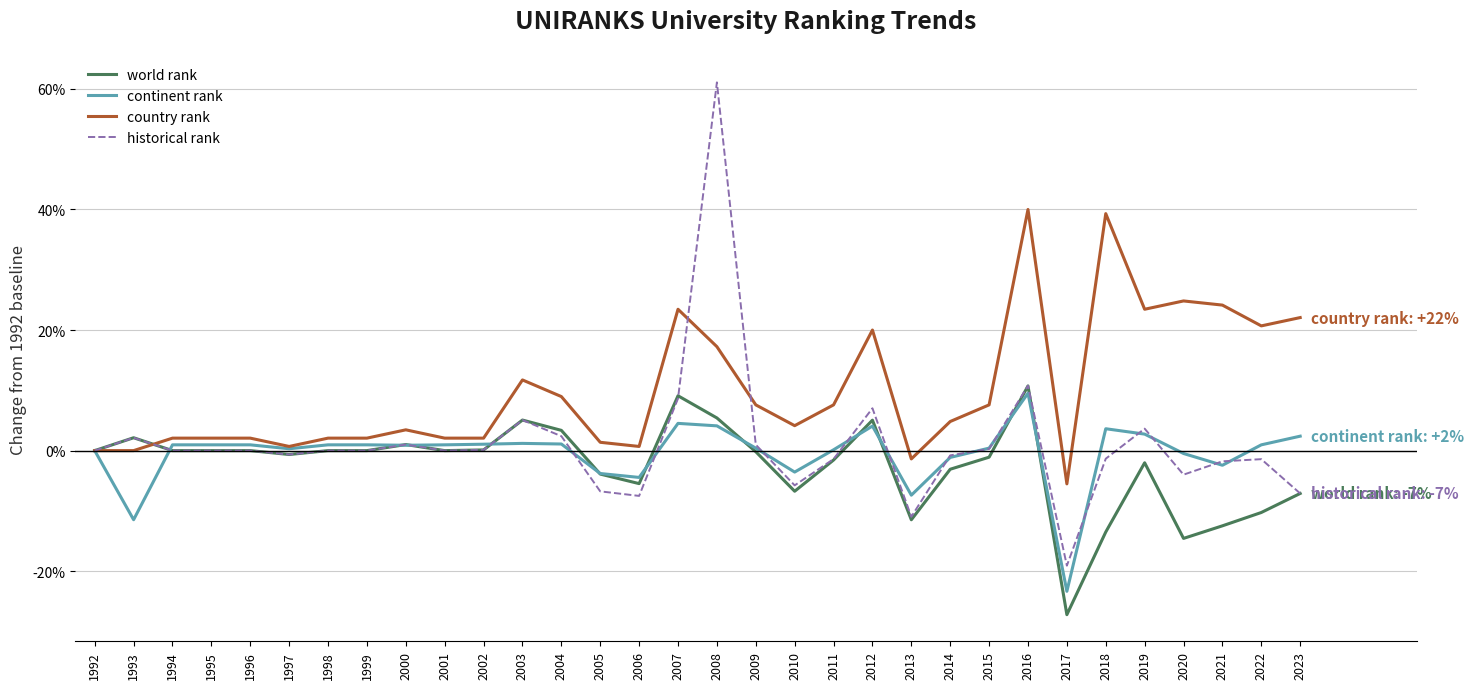

What is the average value of the continent rank series?

-0.5